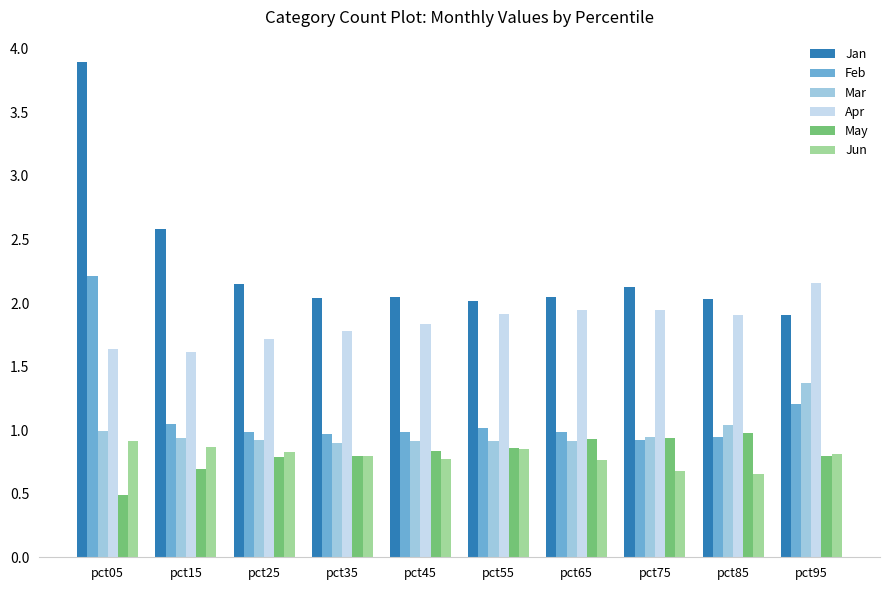

How many bars are there in each group?

6